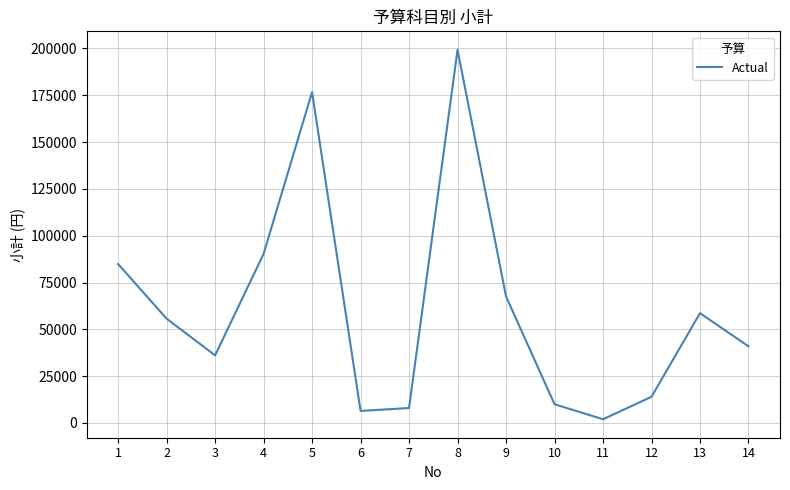

What is the average value?

60760